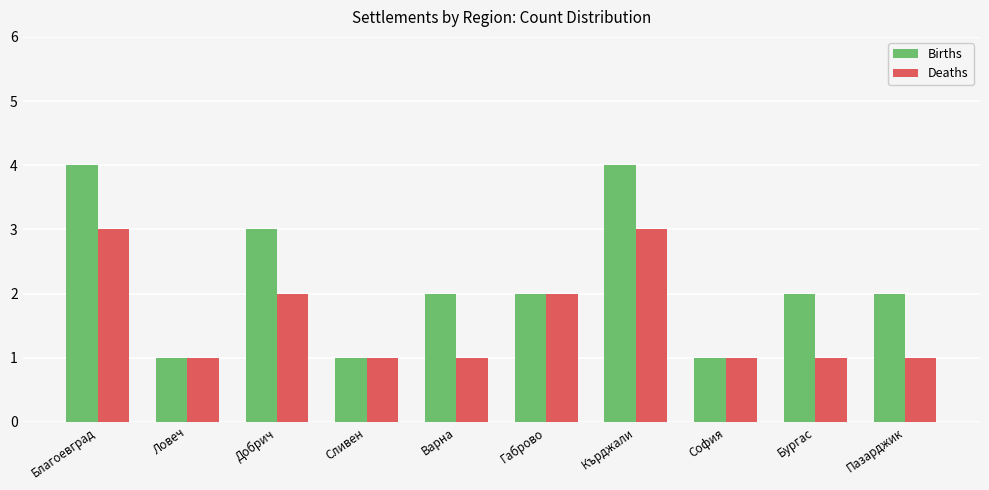

Is it true that Births equals 4 at Добрич?

False